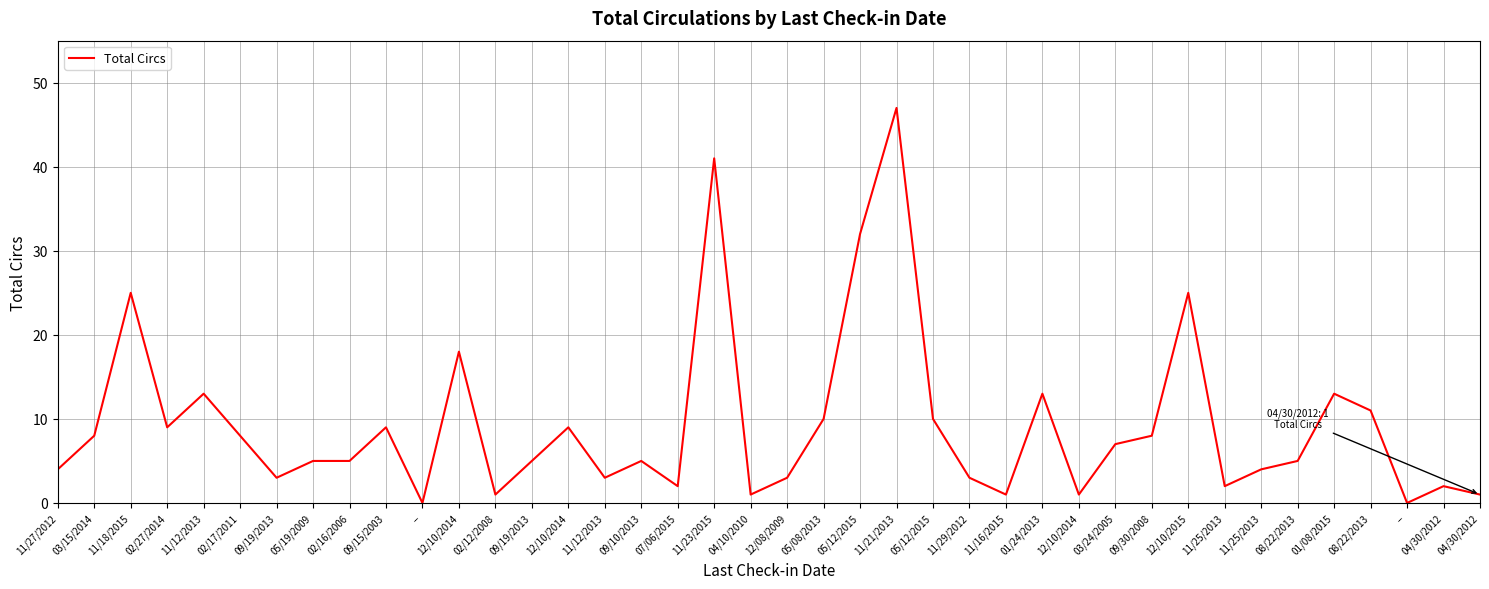

True or false: the data shows 5 at 09/19/2013.

False